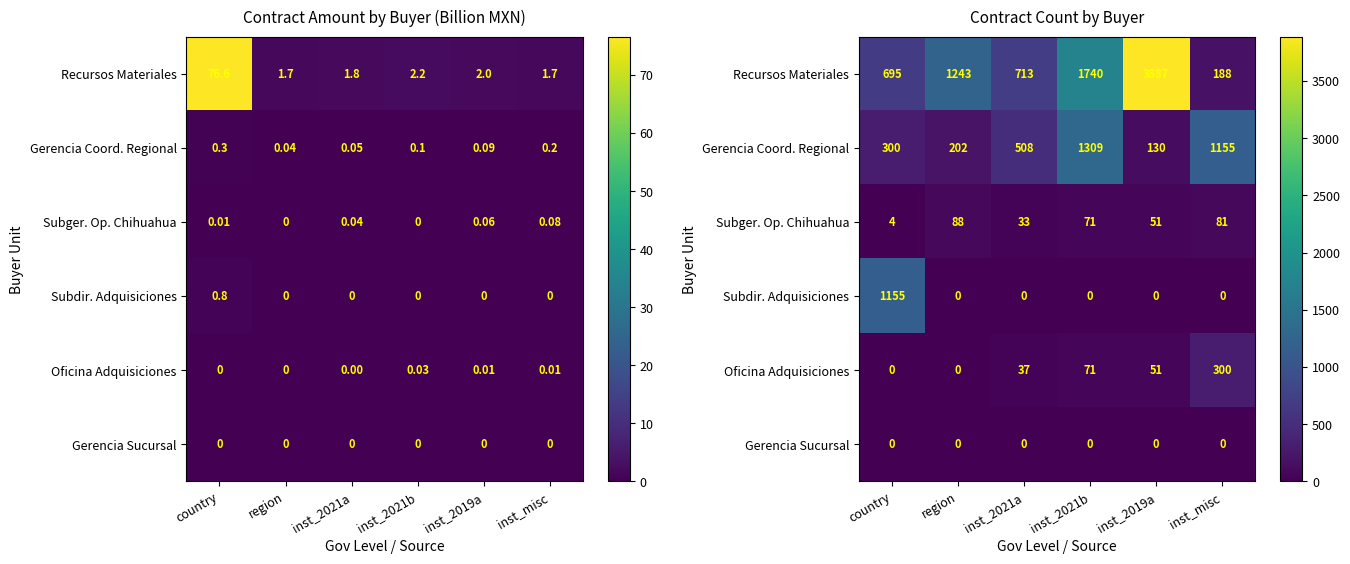

The value of Subger. Op. Chihuahua at inst_2021a is 53. True or false?

False